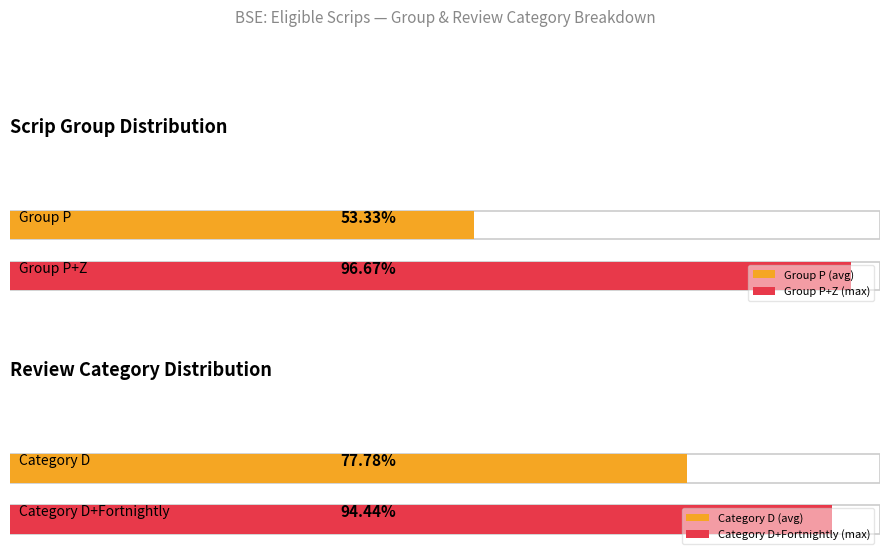

Does the chart contain any negative values?

No